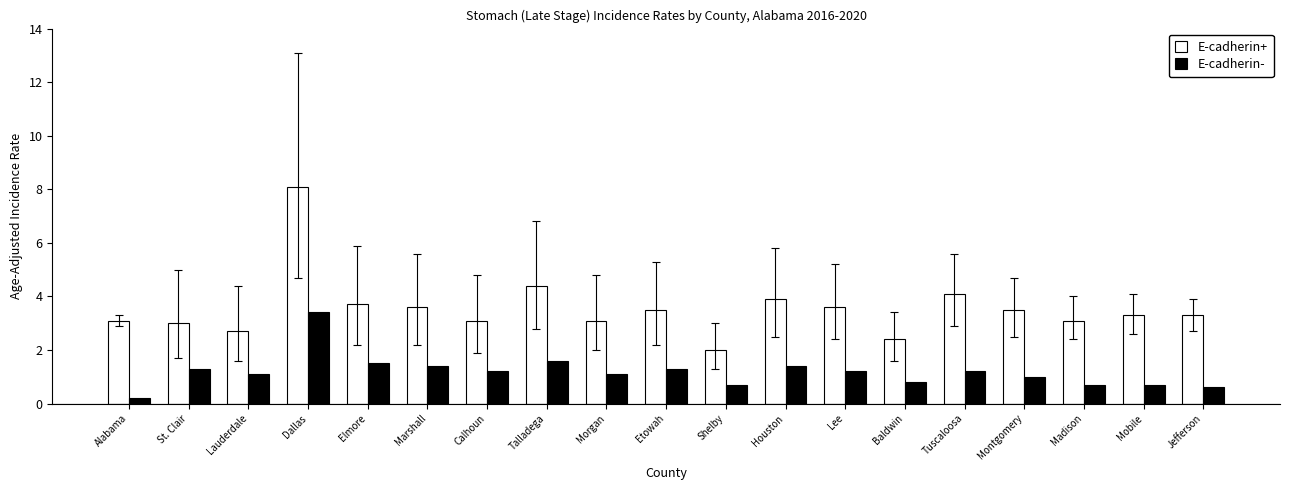

At how many categories does at least one series exceed 6?

1